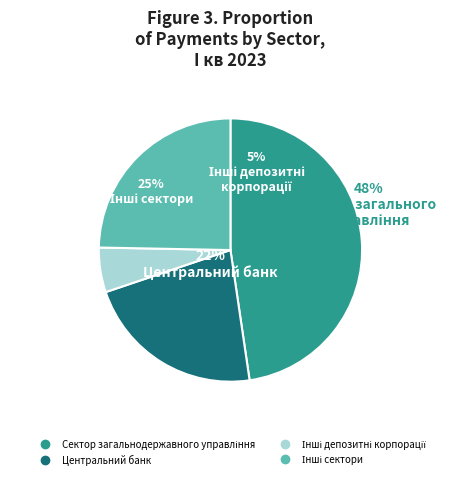

To the nearest percent, what percentage of the pie is Центральний банк?

22%